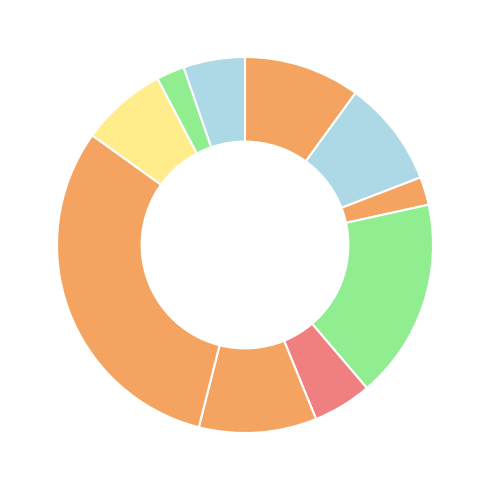

How many segments does this pie chart have?

10